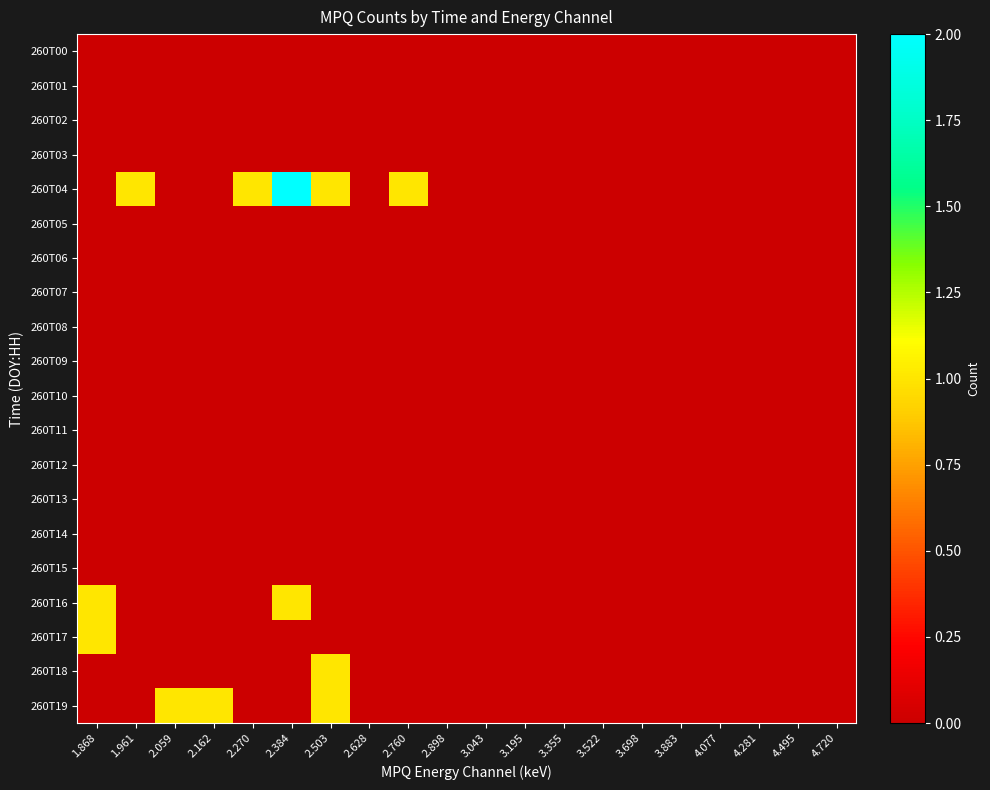

Reading left to right, what are all the values shown in this chart?

260T00: 1.868=0	1.961=0	2.059=0	2.162=0	2.270=0	2.384=0	2.503=0	2.628=0	2.760=0	2.898=0	3.043=0	3.195=0	3.355=0	3.522=0	3.698=0	3.883=0	4.077=0	4.281=0	4.495=0	4.720=0
260T01: 1.868=0	1.961=0	2.059=0	2.162=0	2.270=0	2.384=0	2.503=0	2.628=0	2.760=0	2.898=0	3.043=0	3.195=0	3.355=0	3.522=0	3.698=0	3.883=0	4.077=0	4.281=0	4.495=0	4.720=0
260T02: 1.868=0	1.961=0	2.059=0	2.162=0	2.270=0	2.384=0	2.503=0	2.628=0	2.760=0	2.898=0	3.043=0	3.195=0	3.355=0	3.522=0	3.698=0	3.883=0	4.077=0	4.281=0	4.495=0	4.720=0
260T03: 1.868=0	1.961=0	2.059=0	2.162=0	2.270=0	2.384=0	2.503=0	2.628=0	2.760=0	2.898=0	3.043=0	3.195=0	3.355=0	3.522=0	3.698=0	3.883=0	4.077=0	4.281=0	4.495=0	4.720=0
260T04: 1.868=0	1.961=1	2.059=0	2.162=0	2.270=1	2.384=2	2.503=1	2.628=0	2.760=1	2.898=0	3.043=0	3.195=0	3.355=0	3.522=0	3.698=0	3.883=0	4.077=0	4.281=0	4.495=0	4.720=0
260T05: 1.868=0	1.961=0	2.059=0	2.162=0	2.270=0	2.384=0	2.503=0	2.628=0	2.760=0	2.898=0	3.043=0	3.195=0	3.355=0	3.522=0	3.698=0	3.883=0	4.077=0	4.281=0	4.495=0	4.720=0
260T06: 1.868=0	1.961=0	2.059=0	2.162=0	2.270=0	2.384=0	2.503=0	2.628=0	2.760=0	2.898=0	3.043=0	3.195=0	3.355=0	3.522=0	3.698=0	3.883=0	4.077=0	4.281=0	4.495=0	4.720=0
260T07: 1.868=0	1.961=0	2.059=0	2.162=0	2.270=0	2.384=0	2.503=0	2.628=0	2.760=0	2.898=0	3.043=0	3.195=0	3.355=0	3.522=0	3.698=0	3.883=0	4.077=0	4.281=0	4.495=0	4.720=0
260T08: 1.868=0	1.961=0	2.059=0	2.162=0	2.270=0	2.384=0	2.503=0	2.628=0	2.760=0	2.898=0	3.043=0	3.195=0	3.355=0	3.522=0	3.698=0	3.883=0	4.077=0	4.281=0	4.495=0	4.720=0
260T09: 1.868=0	1.961=0	2.059=0	2.162=0	2.270=0	2.384=0	2.503=0	2.628=0	2.760=0	2.898=0	3.043=0	3.195=0	3.355=0	3.522=0	3.698=0	3.883=0	4.077=0	4.281=0	4.495=0	4.720=0
260T10: 1.868=0	1.961=0	2.059=0	2.162=0	2.270=0	2.384=0	2.503=0	2.628=0	2.760=0	2.898=0	3.043=0	3.195=0	3.355=0	3.522=0	3.698=0	3.883=0	4.077=0	4.281=0	4.495=0	4.720=0
260T11: 1.868=0	1.961=0	2.059=0	2.162=0	2.270=0	2.384=0	2.503=0	2.628=0	2.760=0	2.898=0	3.043=0	3.195=0	3.355=0	3.522=0	3.698=0	3.883=0	4.077=0	4.281=0	4.495=0	4.720=0
260T12: 1.868=0	1.961=0	2.059=0	2.162=0	2.270=0	2.384=0	2.503=0	2.628=0	2.760=0	2.898=0	3.043=0	3.195=0	3.355=0	3.522=0	3.698=0	3.883=0	4.077=0	4.281=0	4.495=0	4.720=0
260T13: 1.868=0	1.961=0	2.059=0	2.162=0	2.270=0	2.384=0	2.503=0	2.628=0	2.760=0	2.898=0	3.043=0	3.195=0	3.355=0	3.522=0	3.698=0	3.883=0	4.077=0	4.281=0	4.495=0	4.720=0
260T14: 1.868=0	1.961=0	2.059=0	2.162=0	2.270=0	2.384=0	2.503=0	2.628=0	2.760=0	2.898=0	3.043=0	3.195=0	3.355=0	3.522=0	3.698=0	3.883=0	4.077=0	4.281=0	4.495=0	4.720=0
260T15: 1.868=0	1.961=0	2.059=0	2.162=0	2.270=0	2.384=0	2.503=0	2.628=0	2.760=0	2.898=0	3.043=0	3.195=0	3.355=0	3.522=0	3.698=0	3.883=0	4.077=0	4.281=0	4.495=0	4.720=0
260T16: 1.868=1	1.961=0	2.059=0	2.162=0	2.270=0	2.384=1	2.503=0	2.628=0	2.760=0	2.898=0	3.043=0	3.195=0	3.355=0	3.522=0	3.698=0	3.883=0	4.077=0	4.281=0	4.495=0	4.720=0
260T17: 1.868=1	1.961=0	2.059=0	2.162=0	2.270=0	2.384=0	2.503=0	2.628=0	2.760=0	2.898=0	3.043=0	3.195=0	3.355=0	3.522=0	3.698=0	3.883=0	4.077=0	4.281=0	4.495=0	4.720=0
260T18: 1.868=0	1.961=0	2.059=0	2.162=0	2.270=0	2.384=0	2.503=1	2.628=0	2.760=0	2.898=0	3.043=0	3.195=0	3.355=0	3.522=0	3.698=0	3.883=0	4.077=0	4.281=0	4.495=0	4.720=0
260T19: 1.868=0	1.961=0	2.059=1	2.162=1	2.270=0	2.384=0	2.503=1	2.628=0	2.760=0	2.898=0	3.043=0	3.195=0	3.355=0	3.522=0	3.698=0	3.883=0	4.077=0	4.281=0	4.495=0	4.720=0